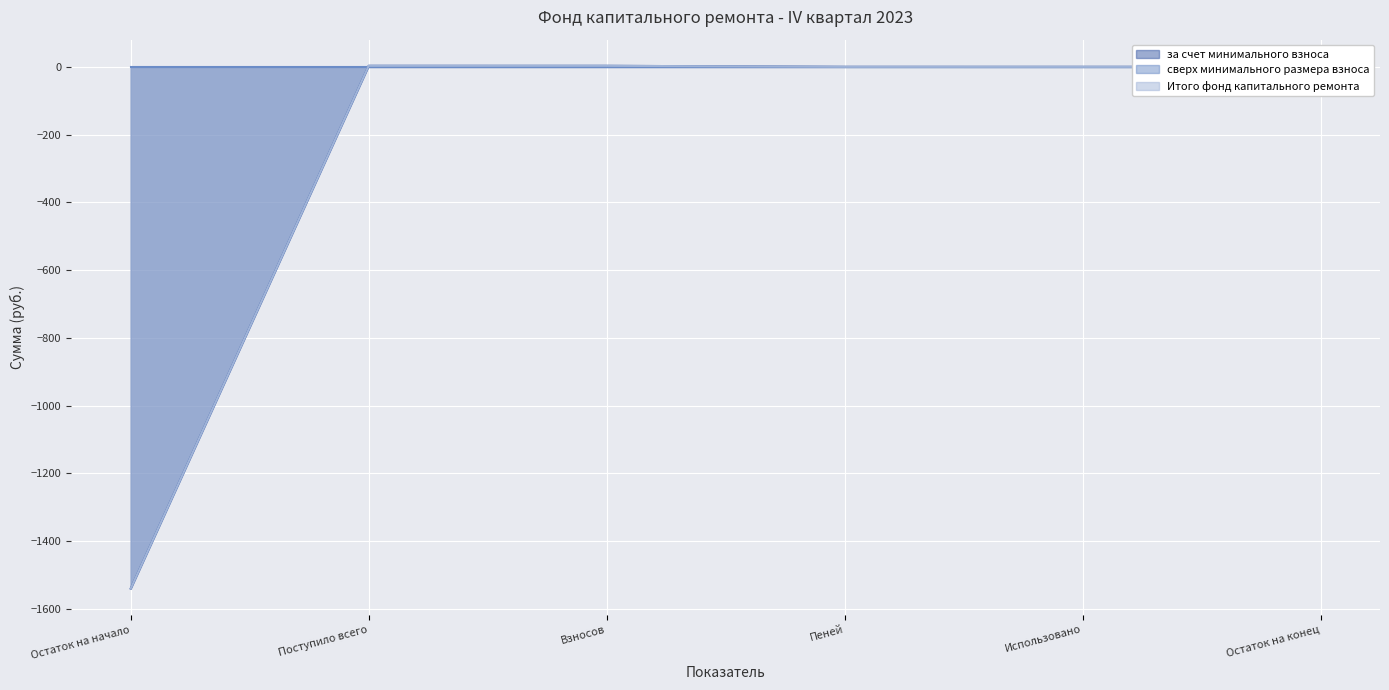

What is the label of the 1st point from the left?

Остаток на начало